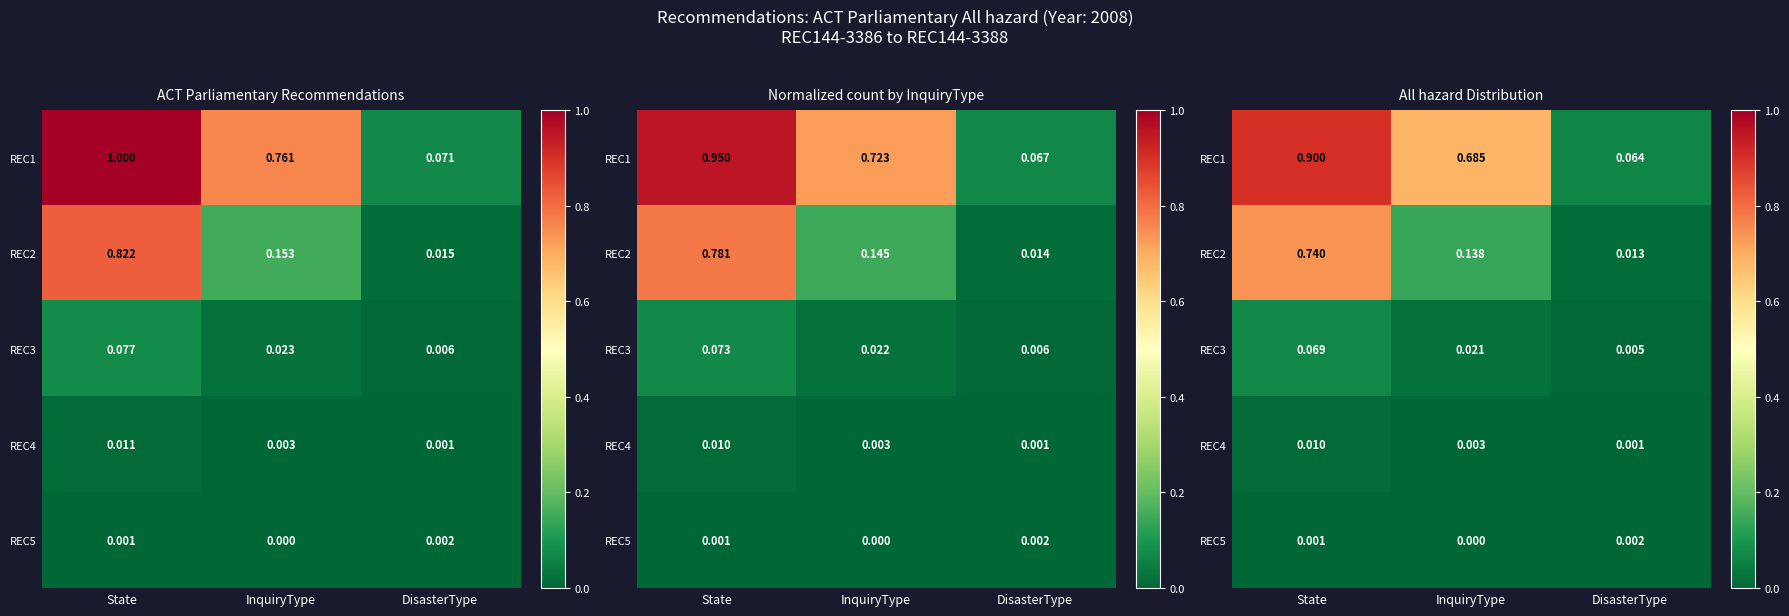

List the labels in order of REC2 value, smallest first.

DisasterType, InquiryType, State